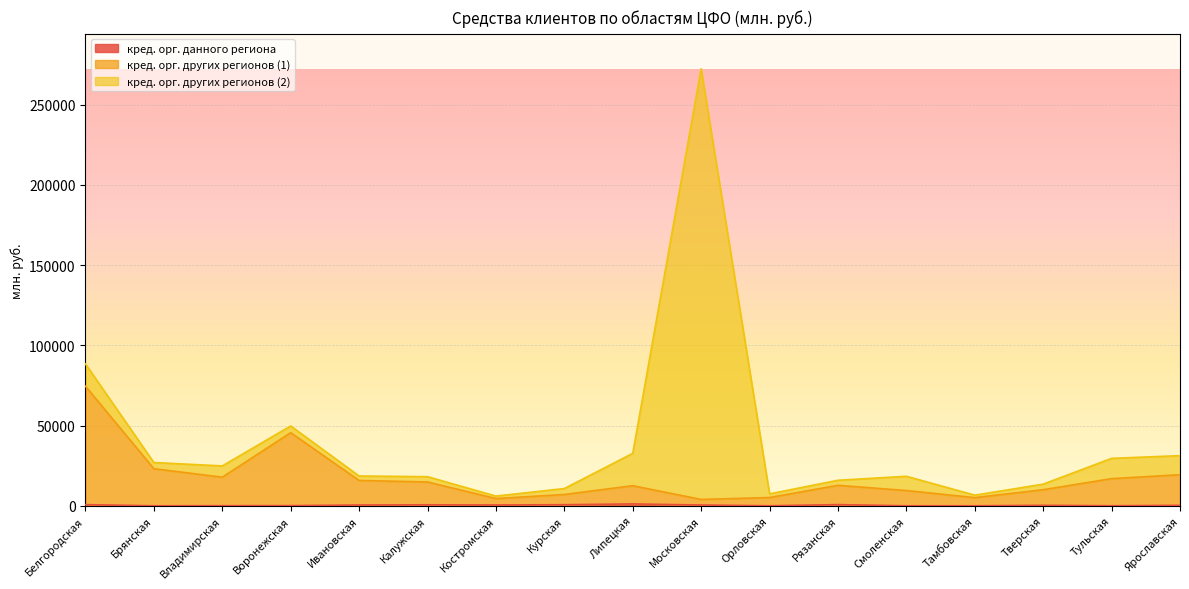

Between Воронежская and Тамбовская, which series saw the biggest shift?

кред. орг. других регионов (1)